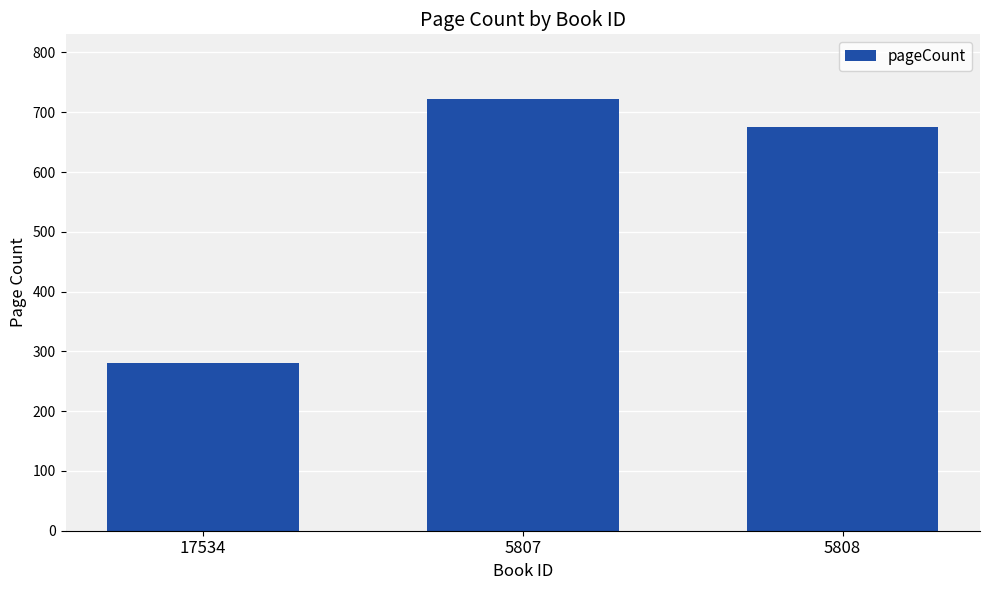

Reading left to right, transcribe all the data shown in this chart.

280	722	676